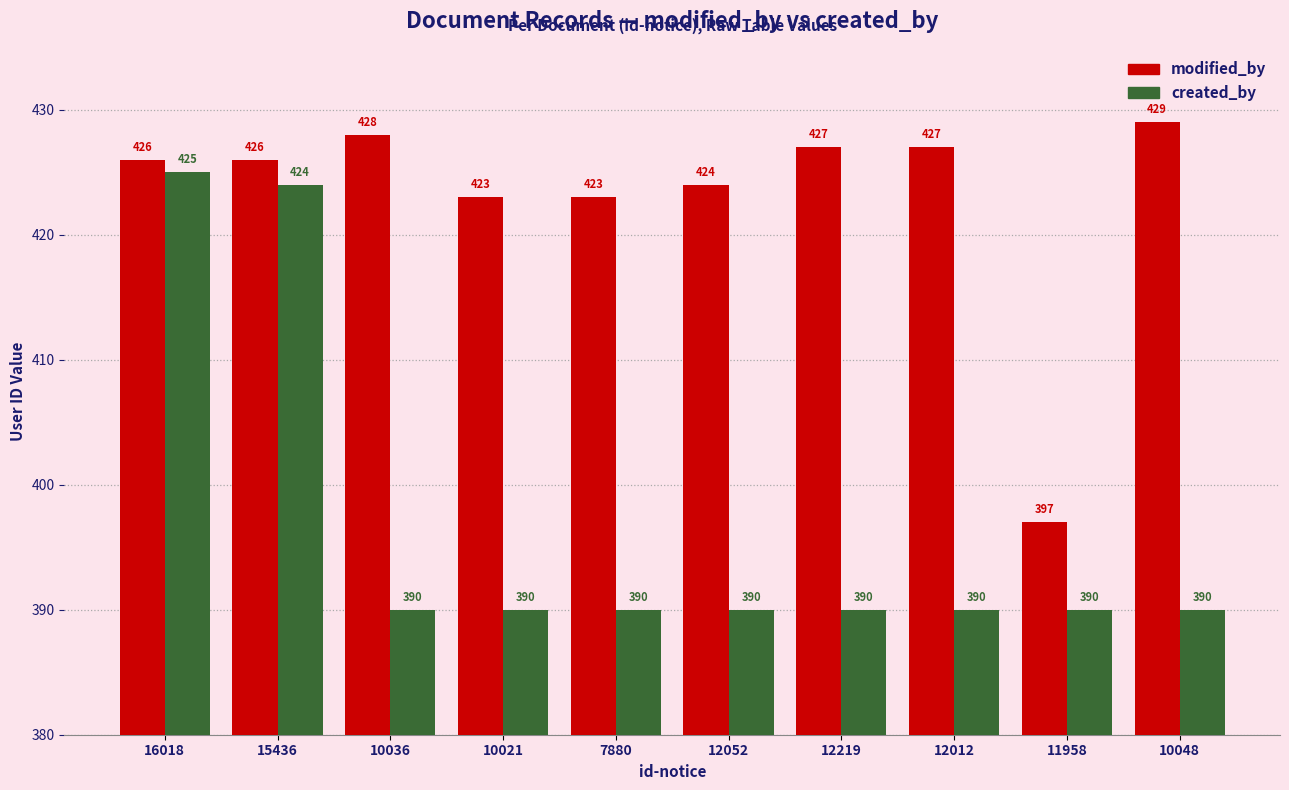

Reading left to right, extract all data points from this chart.

modified_by: 426	426	428	423	423	424	427	427	397	429
created_by: 425	424	390	390	390	390	390	390	390	390